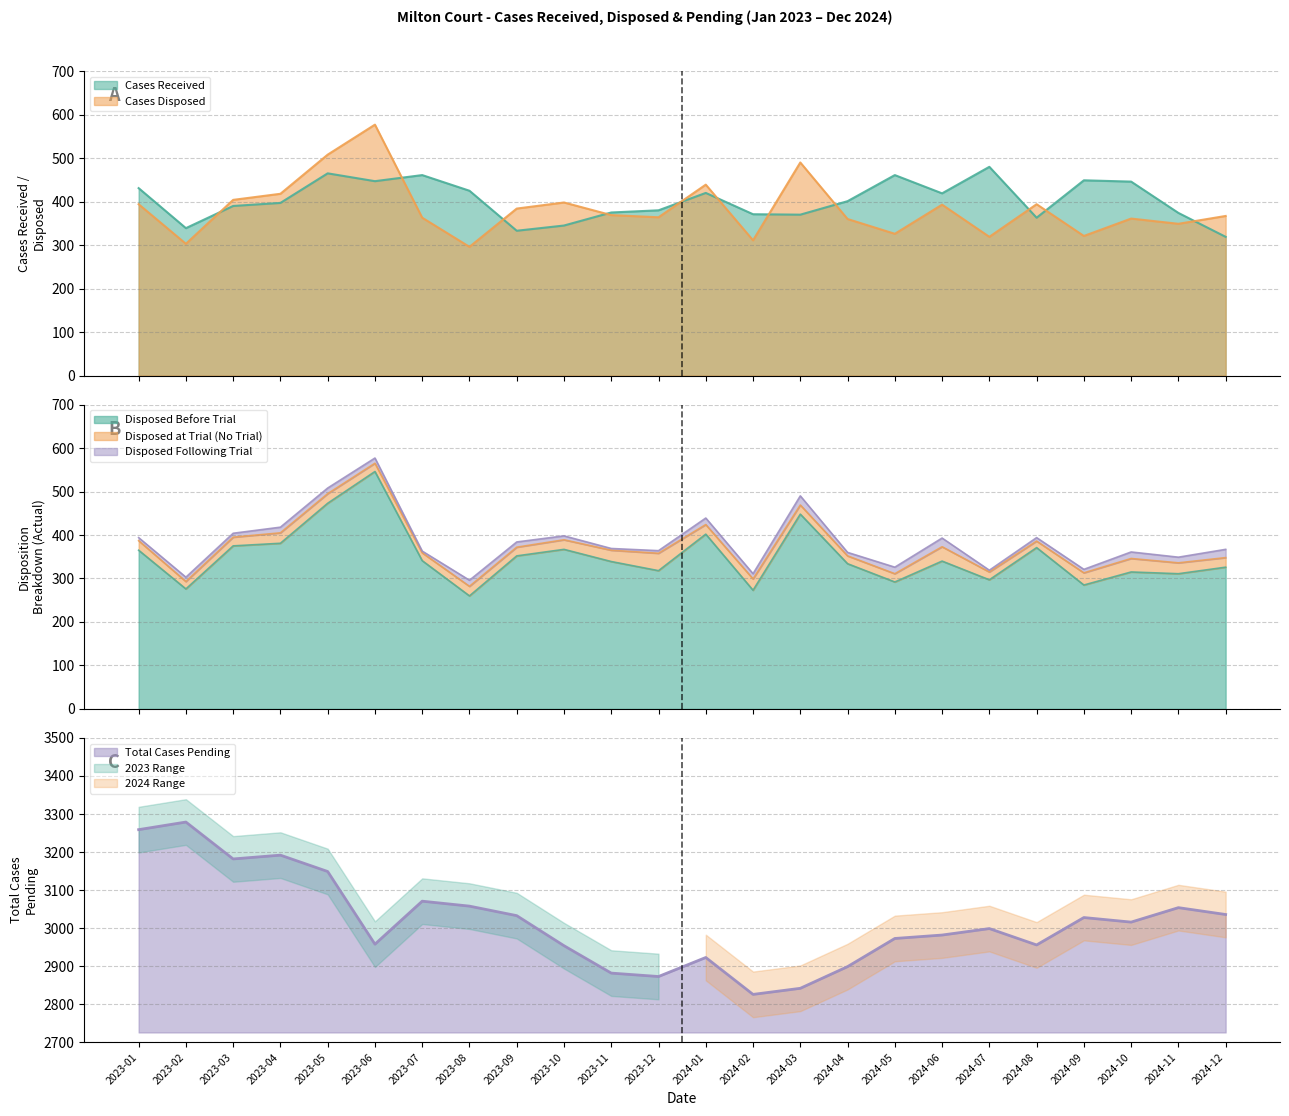

Where is Total Cases Pending nearest to the value 3052?

2024-11